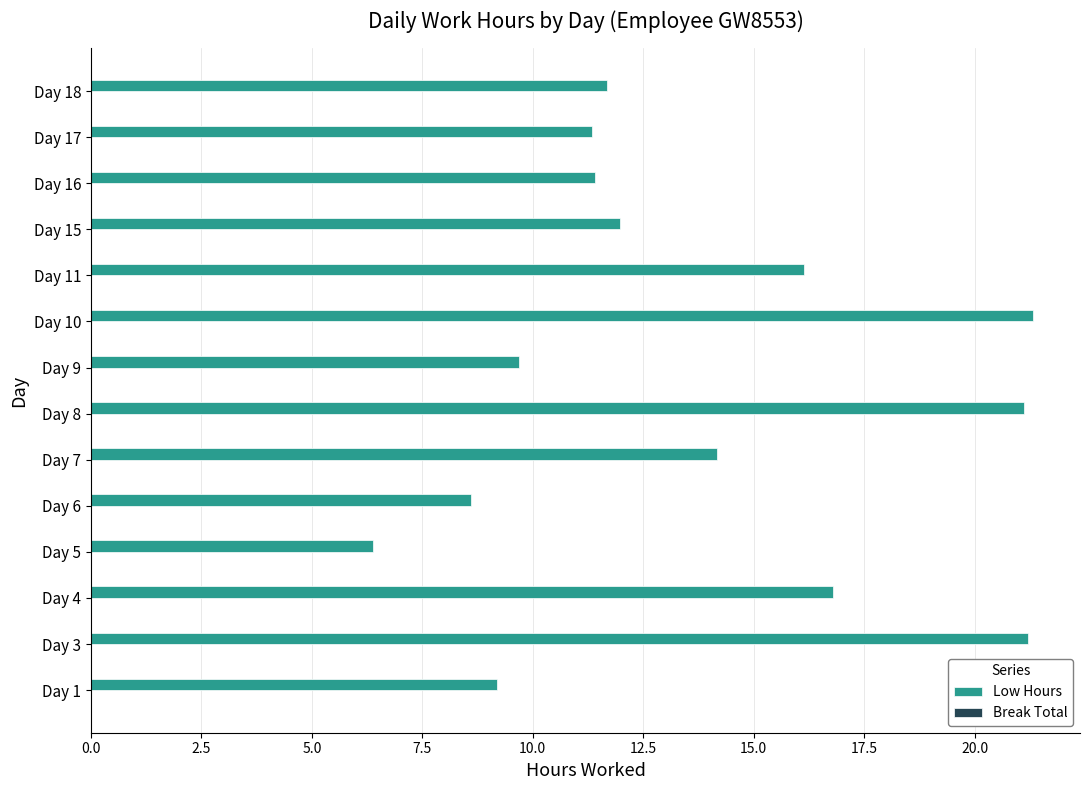

What is the ratio of the value at Day 11 to the value at Day 7?

1.1